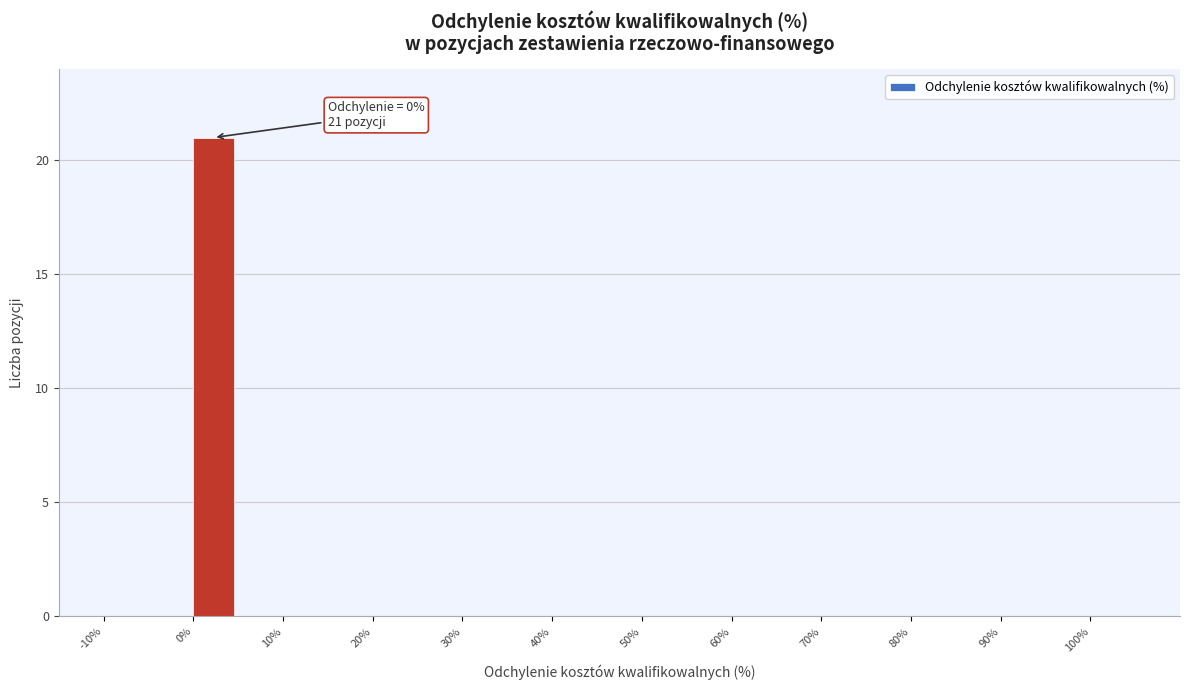

Which range on the x-axis has the tallest bar?

0 to 5